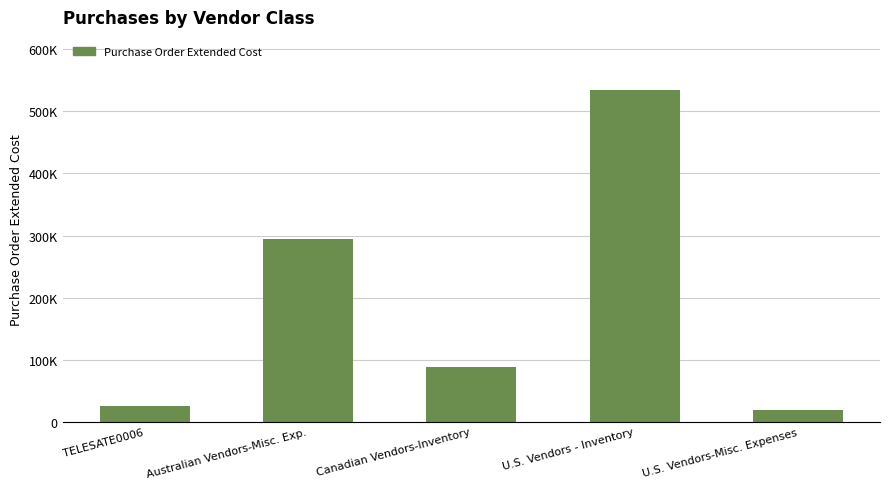

Which label corresponds to the largest value in the chart?

U.S. Vendors - Inventory